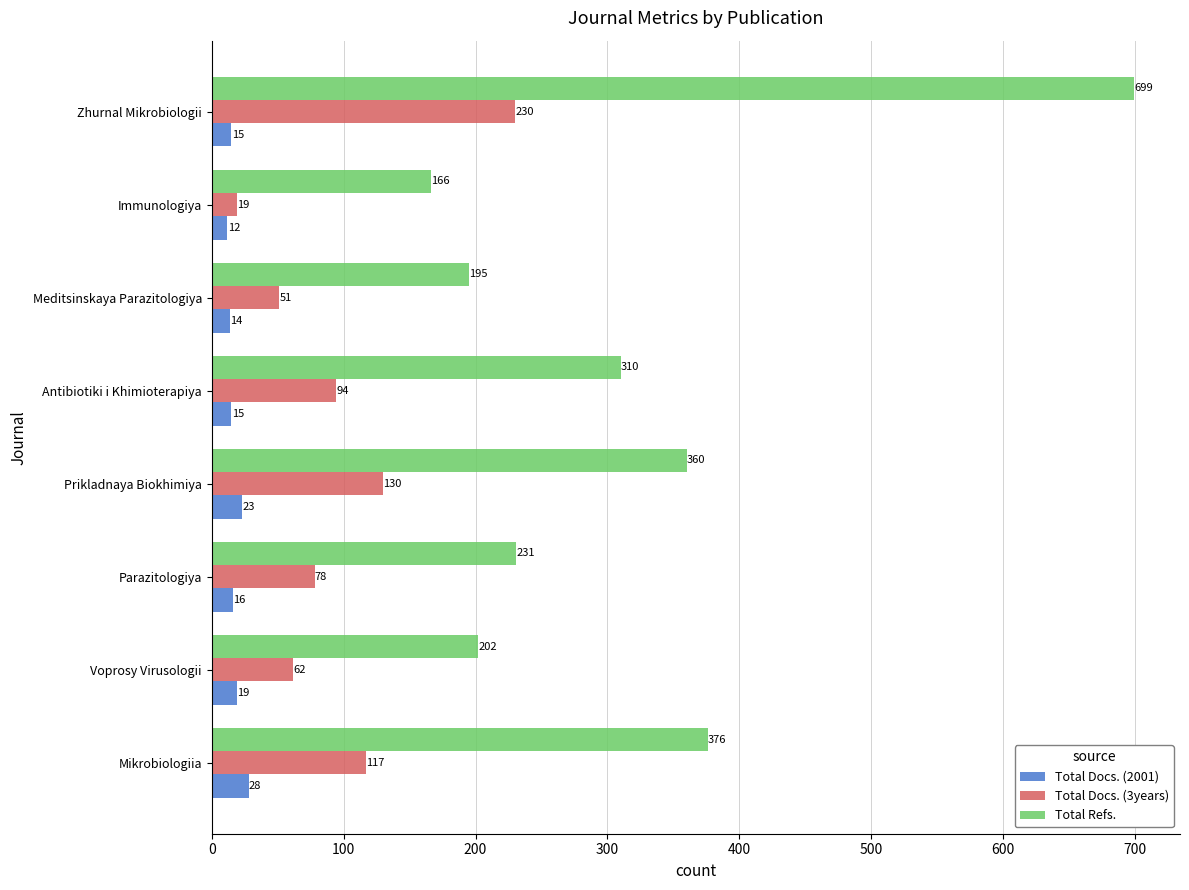

What is the difference between the second highest and minimum values in the Total Docs. (3years) series?

111